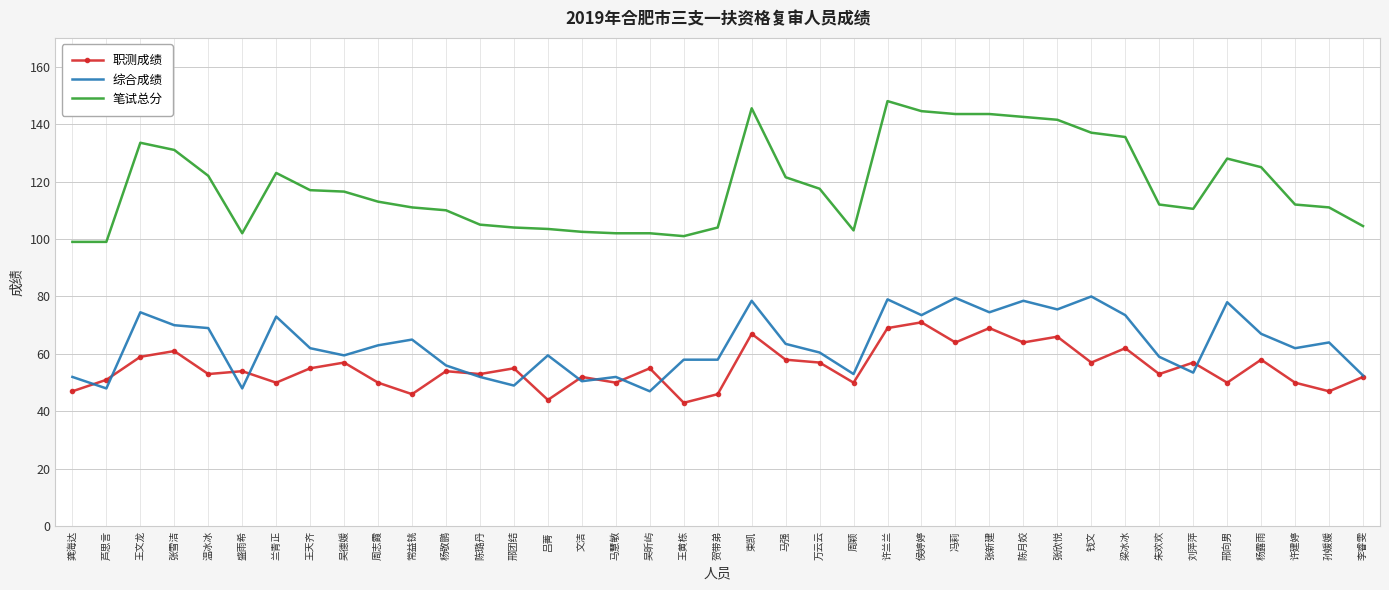

Which series changed the most between 周志霞 and 张新建?

笔试总分